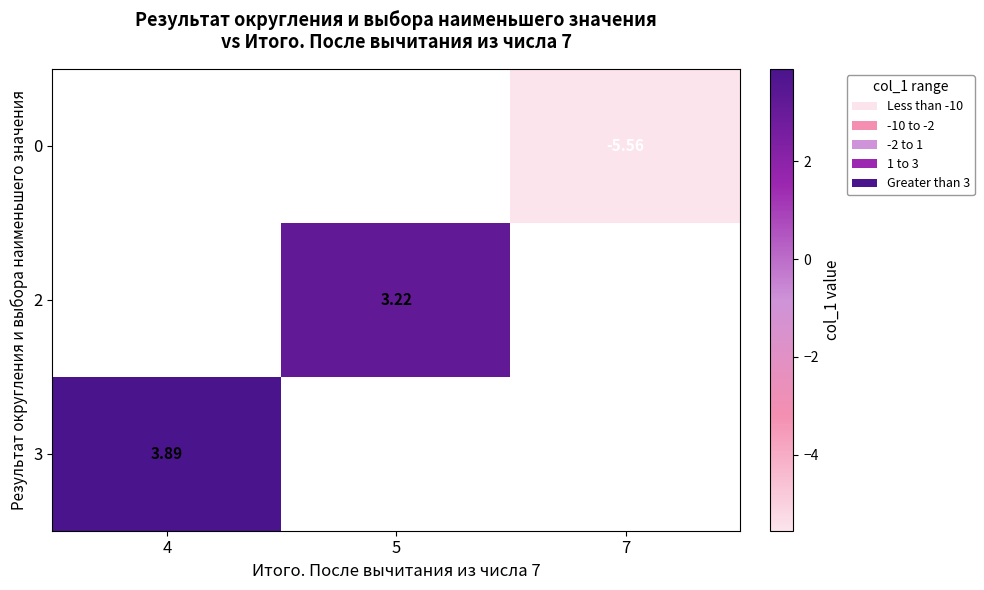

Rank the series by their average value, from lowest to highest.

0, 2, 3